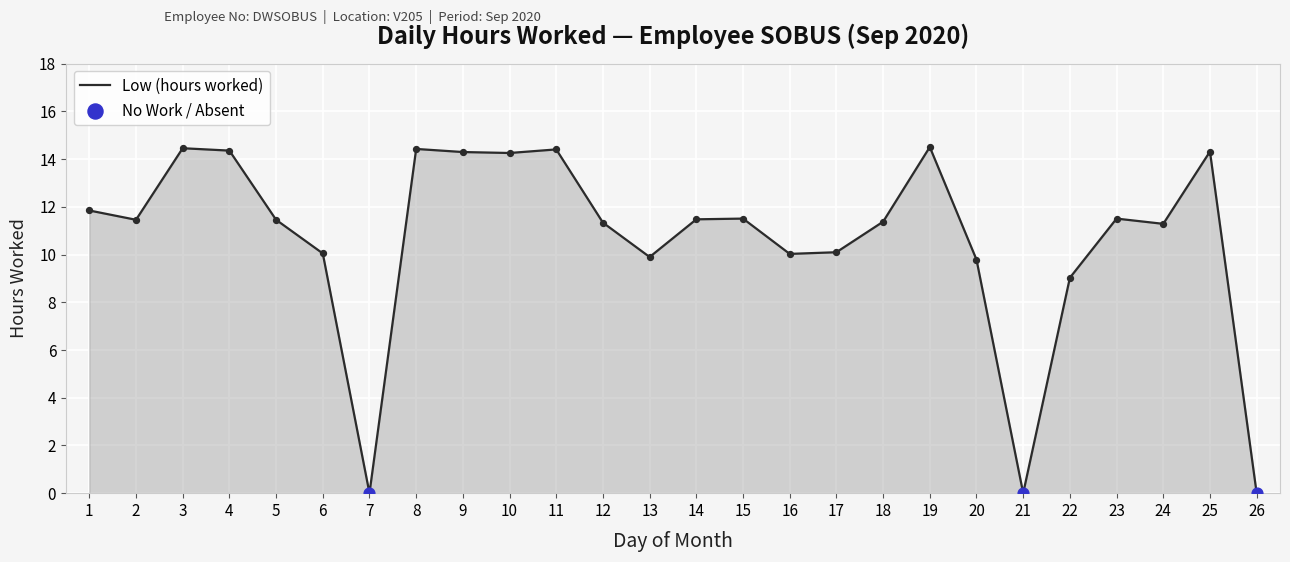

Approximately how many times larger is the value at 9 compared to 5?

1.2